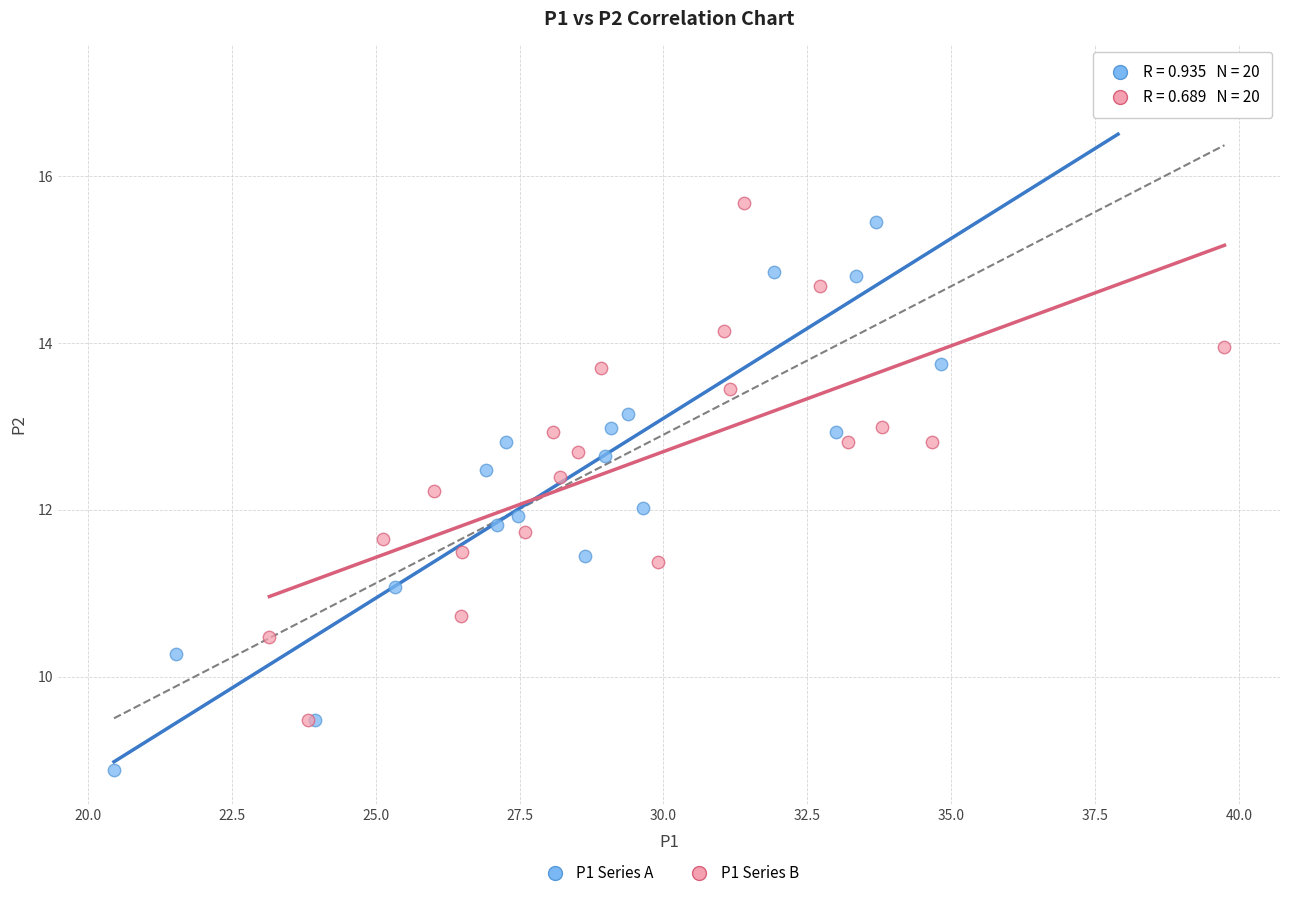

Which series reaches the minimum Y coordinate?

P1 Series A